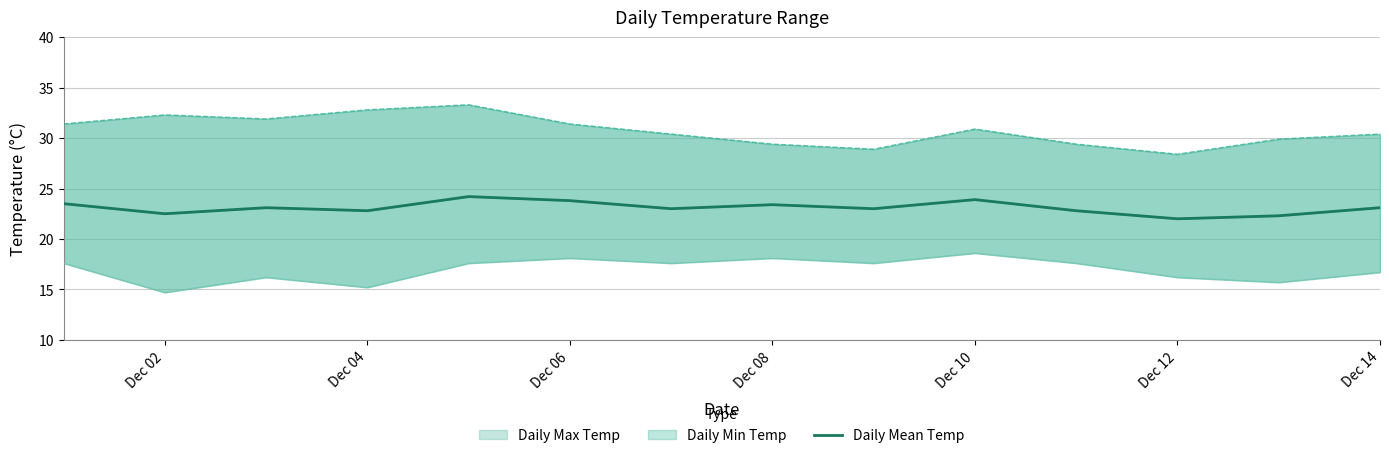

What is the sum of all values?

323.4